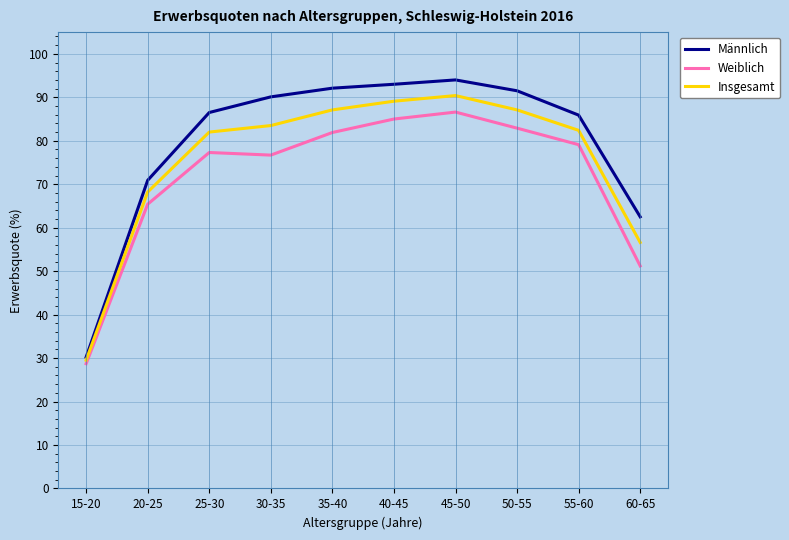

Where is Insgesamt nearest to the value 59?

60-65